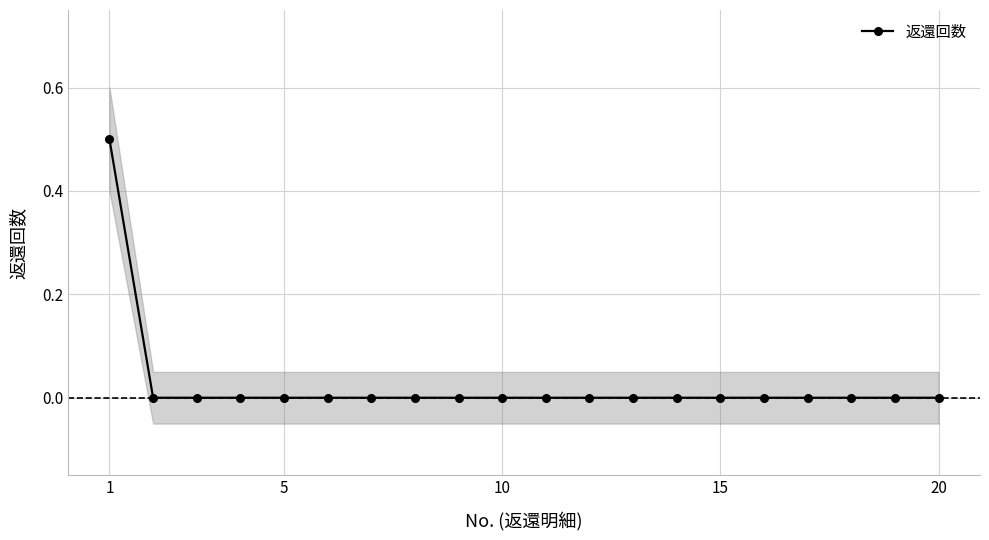

Reading left to right, list all the values displayed in this chart.

0.5	0.0	0.0	0.0	0.0	0.0	0.0	0.0	0.0	0.0	0.0	0.0	0.0	0.0	0.0	0.0	0.0	0.0	0.0	0.0